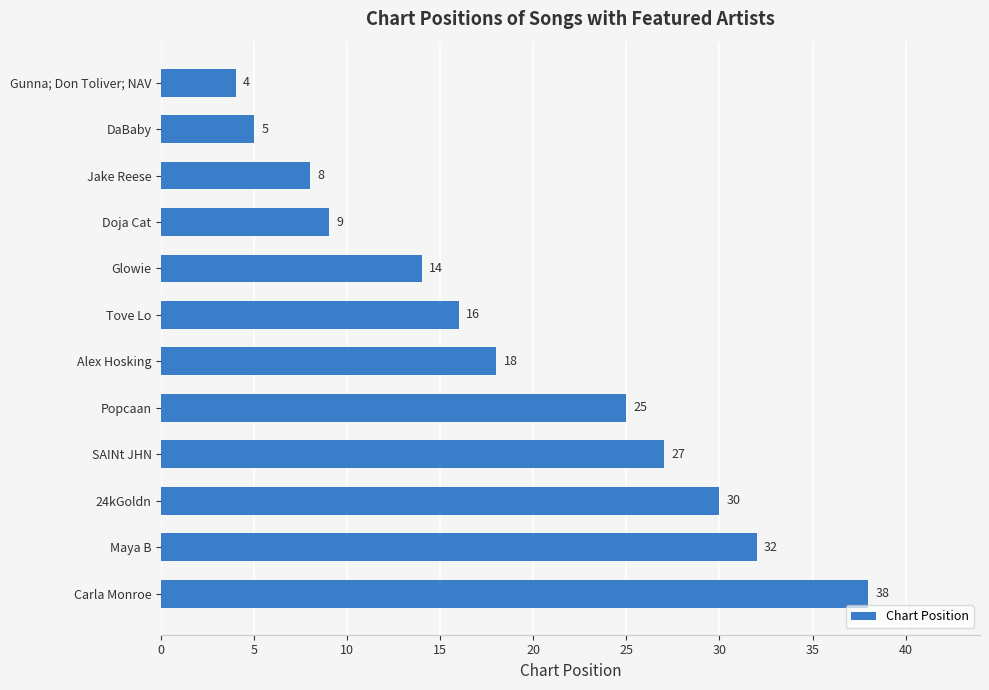

Reading top to bottom, what are all the values shown in this chart?

Gunna; Don Toliver; NAV=4	DaBaby=5	Jake Reese=8	Doja Cat=9	Glowie=14	Tove Lo=16	Alex Hosking=18	Popcaan=25	SAINt JHN=27	24kGoldn=30	Maya B=32	Carla Monroe=38